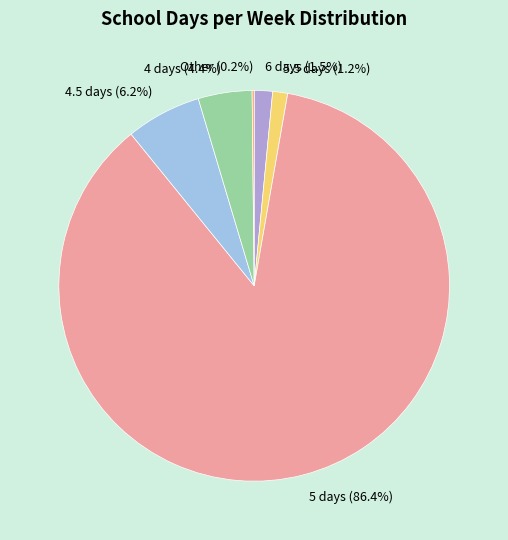

Do 6 days and 4 days together represent more than half of the pie?

No